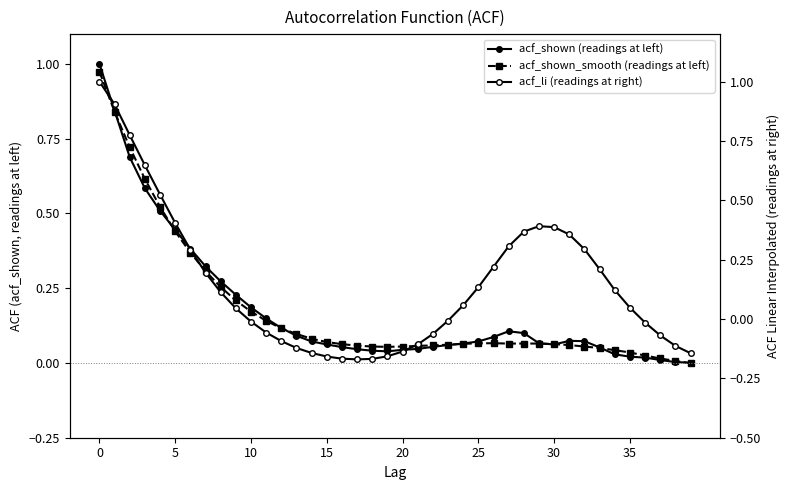

At how many categories does at least one series exceed 0?

40